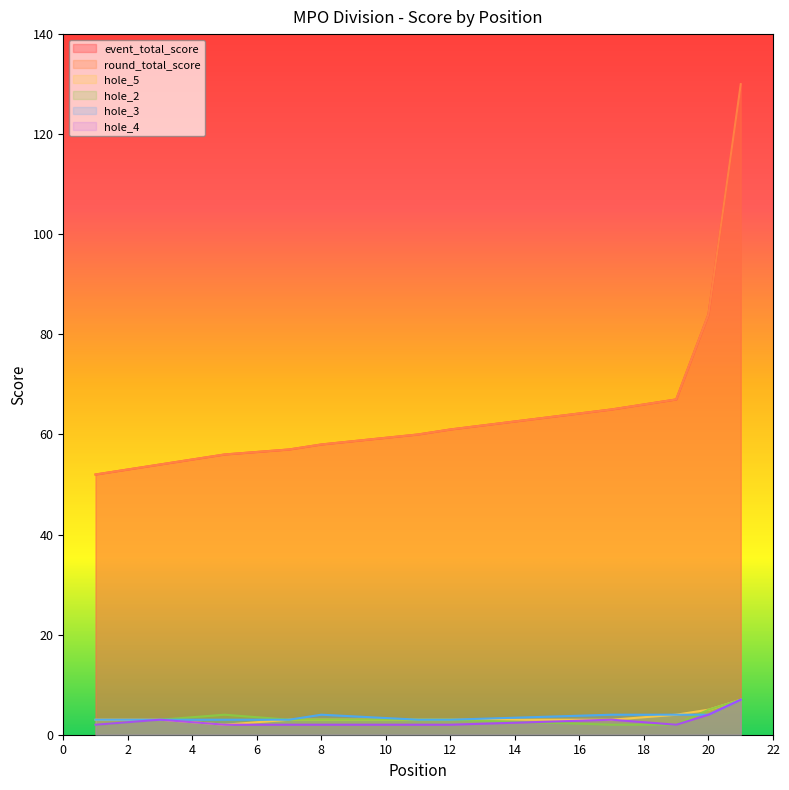

Reading right to left, transcribe all the data shown in this chart.

event_total_score: 21=130	20=84	19=67	17=65	12=61	11=60	8=58	7=57	5=56	3=54	1=52
round_total_score: 21=130	20=84	19=67	17=65	12=61	11=60	8=58	7=57	5=56	3=54	1=52
hole_5: 21=7	20=5	19=4	17=3	12=3	11=3	8=3	7=3	5=2	3=3	1=3
hole_2: 21=7	20=5	19=2	17=2	12=3	11=3	8=3	7=3	5=4	3=3	1=2
hole_3: 21=7	20=4	19=4	17=4	12=3	11=3	8=4	7=3	5=3	3=3	1=3
hole_4: 21=7	20=4	19=2	17=3	12=2	11=2	8=2	7=2	5=2	3=3	1=2